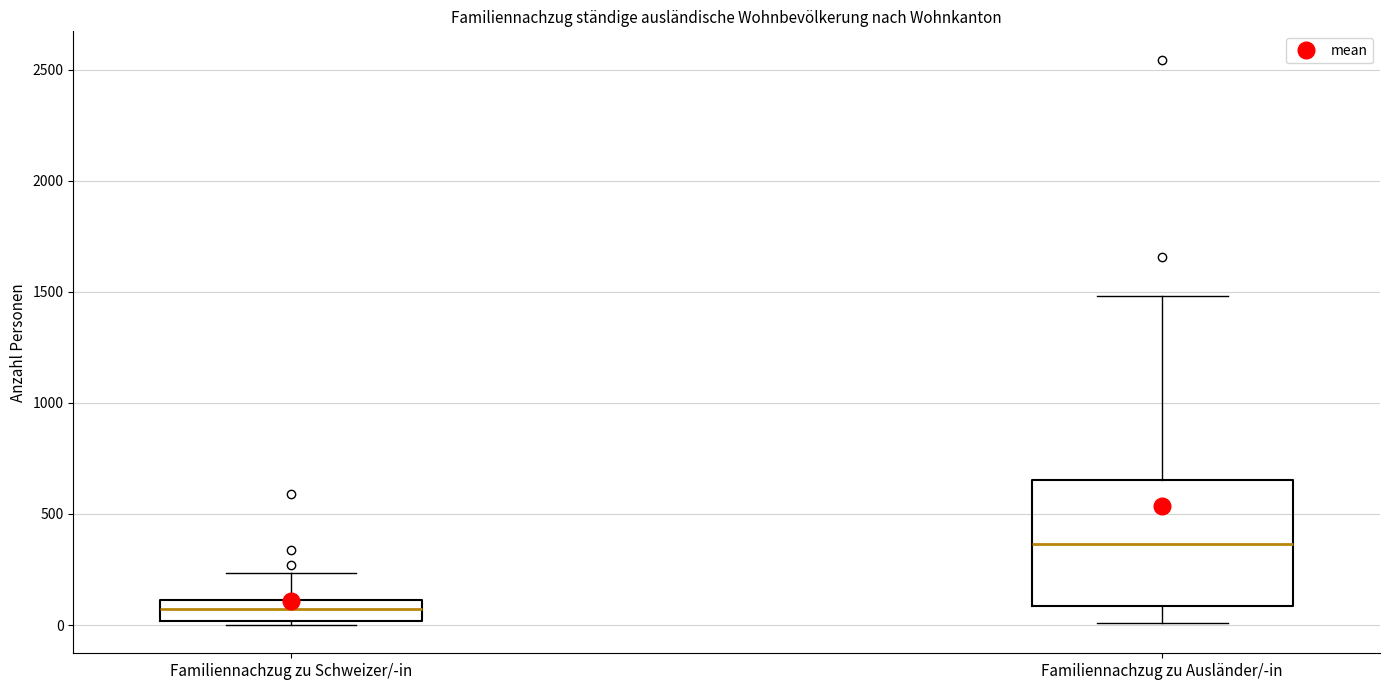

Which box has the highest median line?

Familiennachzug zu Ausländer/-in